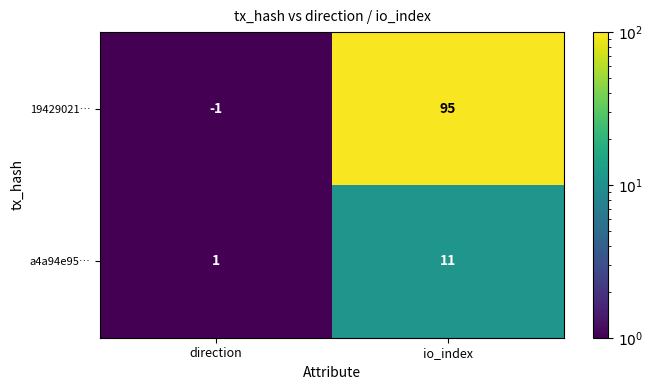

What is the maximum value shown in the chart?

95